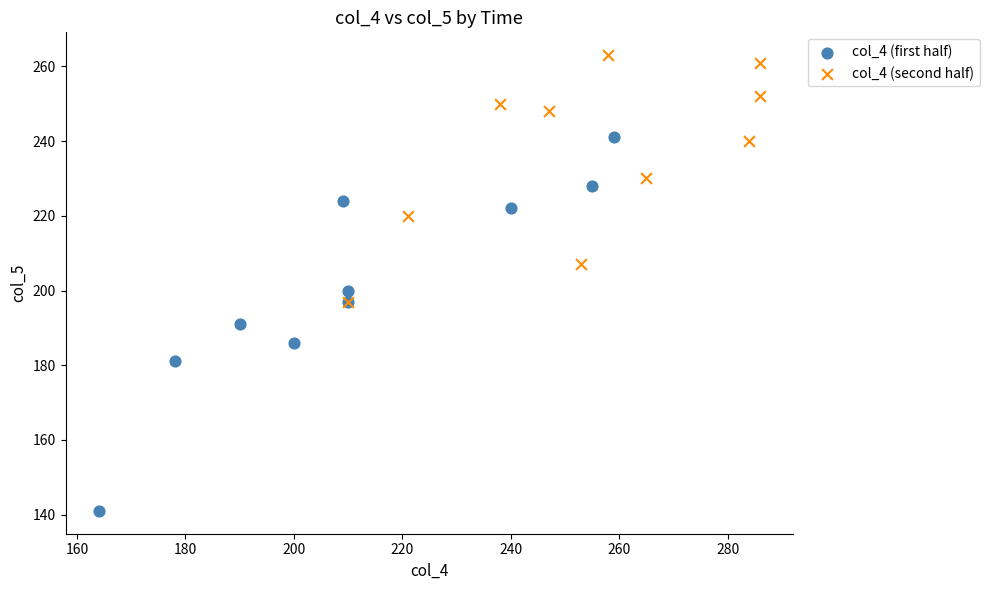

Which series contains the highest Y value?

col_4 (second half)